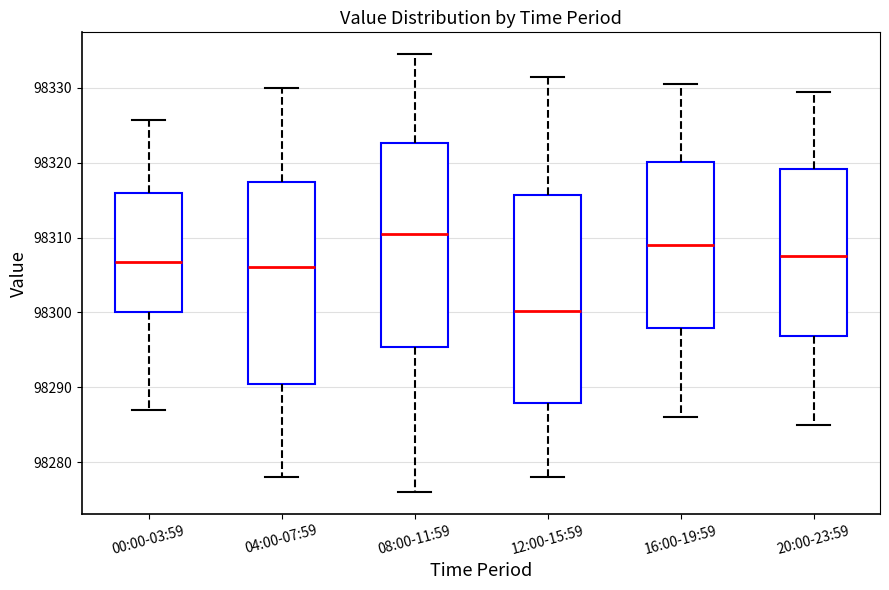

Reading left to right, transcribe this box plot: for each box, give where its median line is, the range the box spans, and where its two whiskers end, as read against the y-axis. The values are not printed on the chart, so give them approximately, as read against the axis.

00:00-03:59: median 98307, box 98300 to 98316, whiskers 98287 to 98326
04:00-07:59: median 98306, box 98290 to 98317, whiskers 98278 to 98330
08:00-11:59: median 98311, box 98295 to 98323, whiskers 98276 to 98335
12:00-15:59: median 98300, box 98288 to 98316, whiskers 98278 to 98332
16:00-19:59: median 98309, box 98298 to 98320, whiskers 98286 to 98331
20:00-23:59: median 98308, box 98297 to 98319, whiskers 98285 to 98330